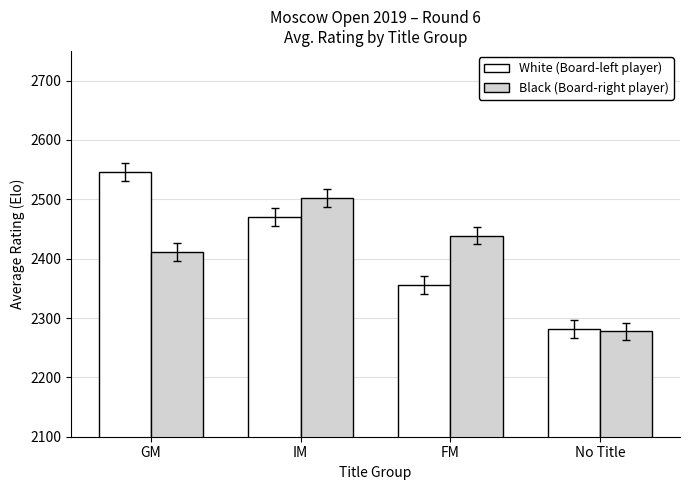

Where does the Black (Board-right player) series first go above 2438?

IM